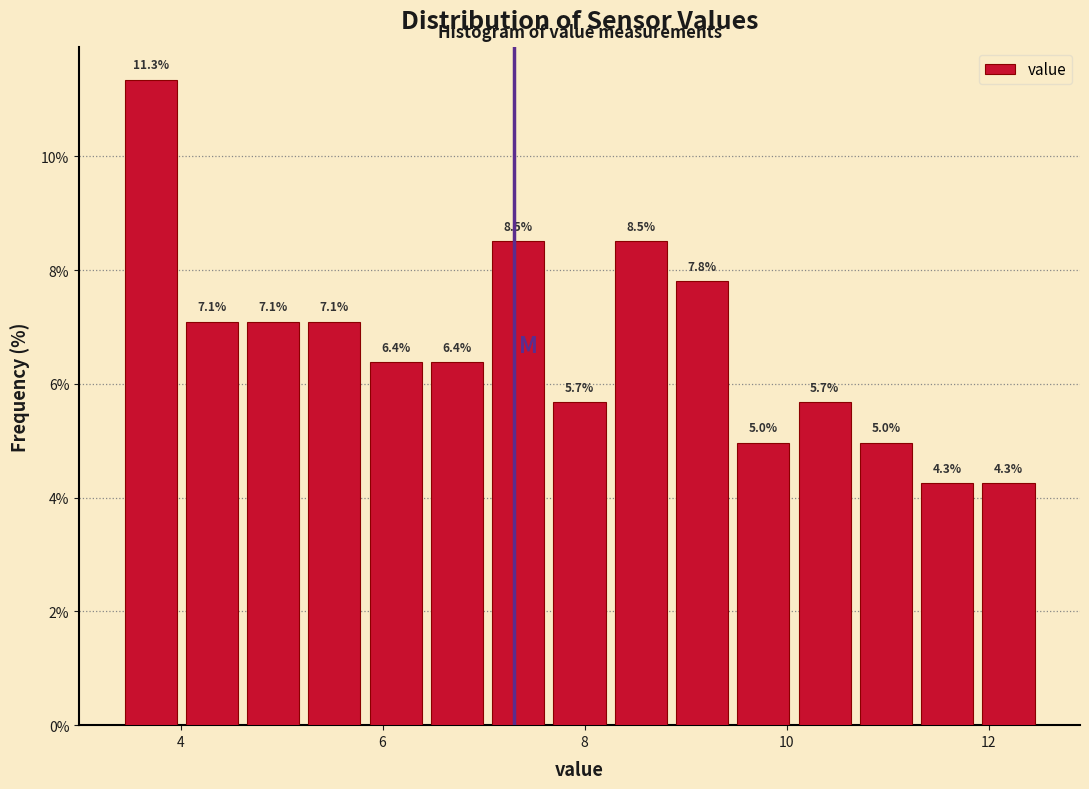

Around what value on the x-axis is the tallest bar? Give the approximate position of its centre, as read against the axis.

3.8